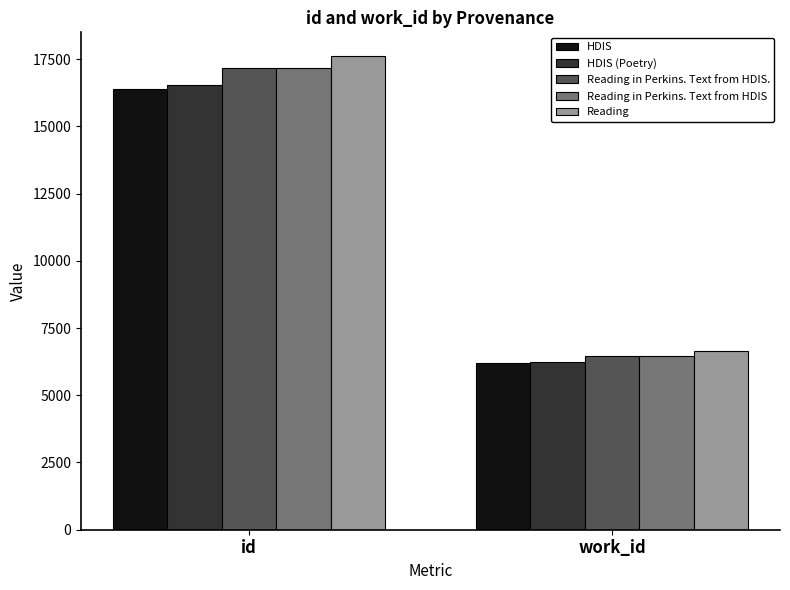

Count the number of data series in this chart.

5